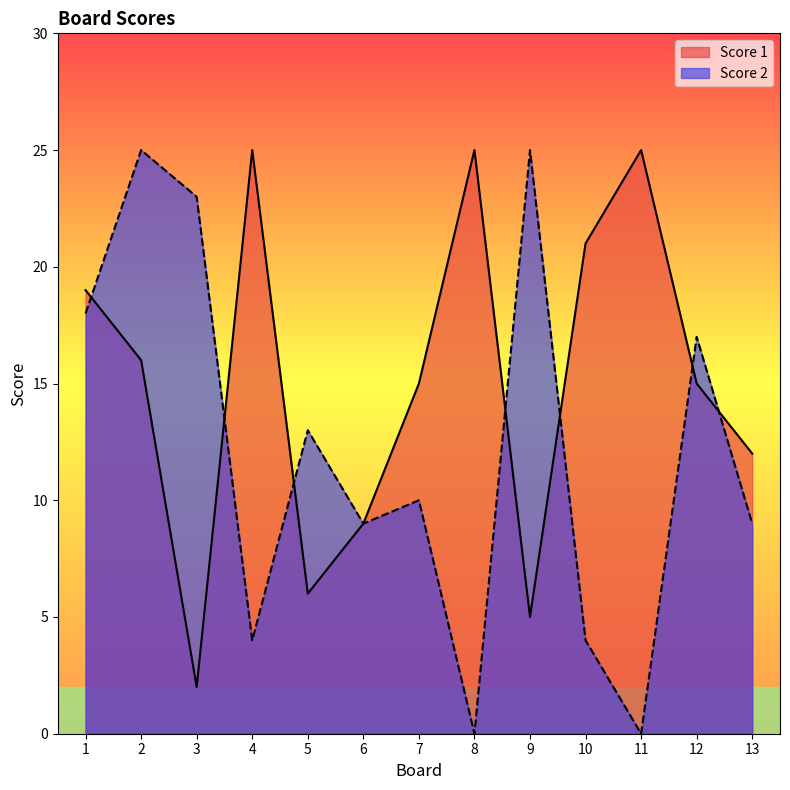

True or false: Score 2 has more than 2 points higher than both neighbors.

True